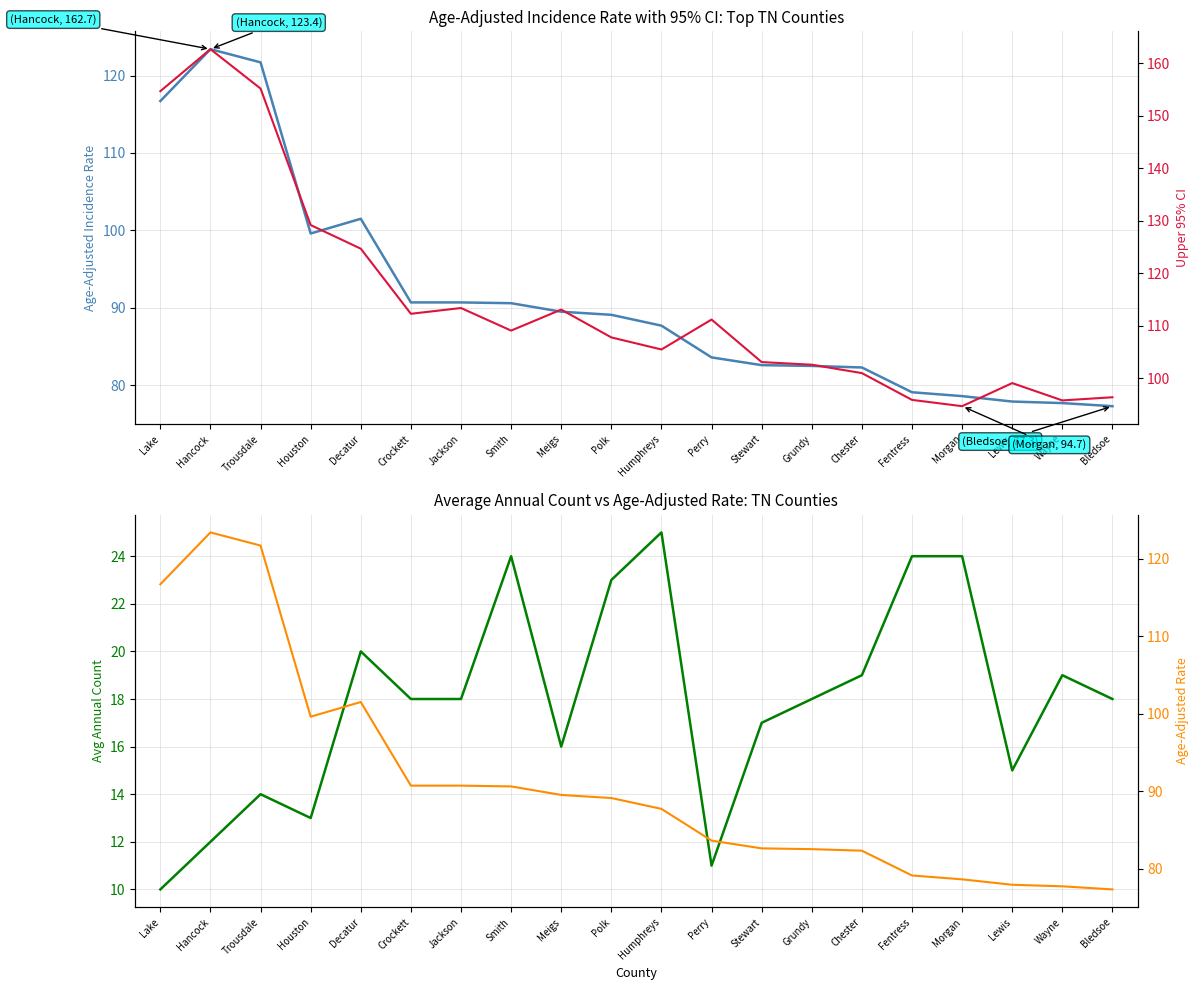

What is the greatest value displayed?

162.7